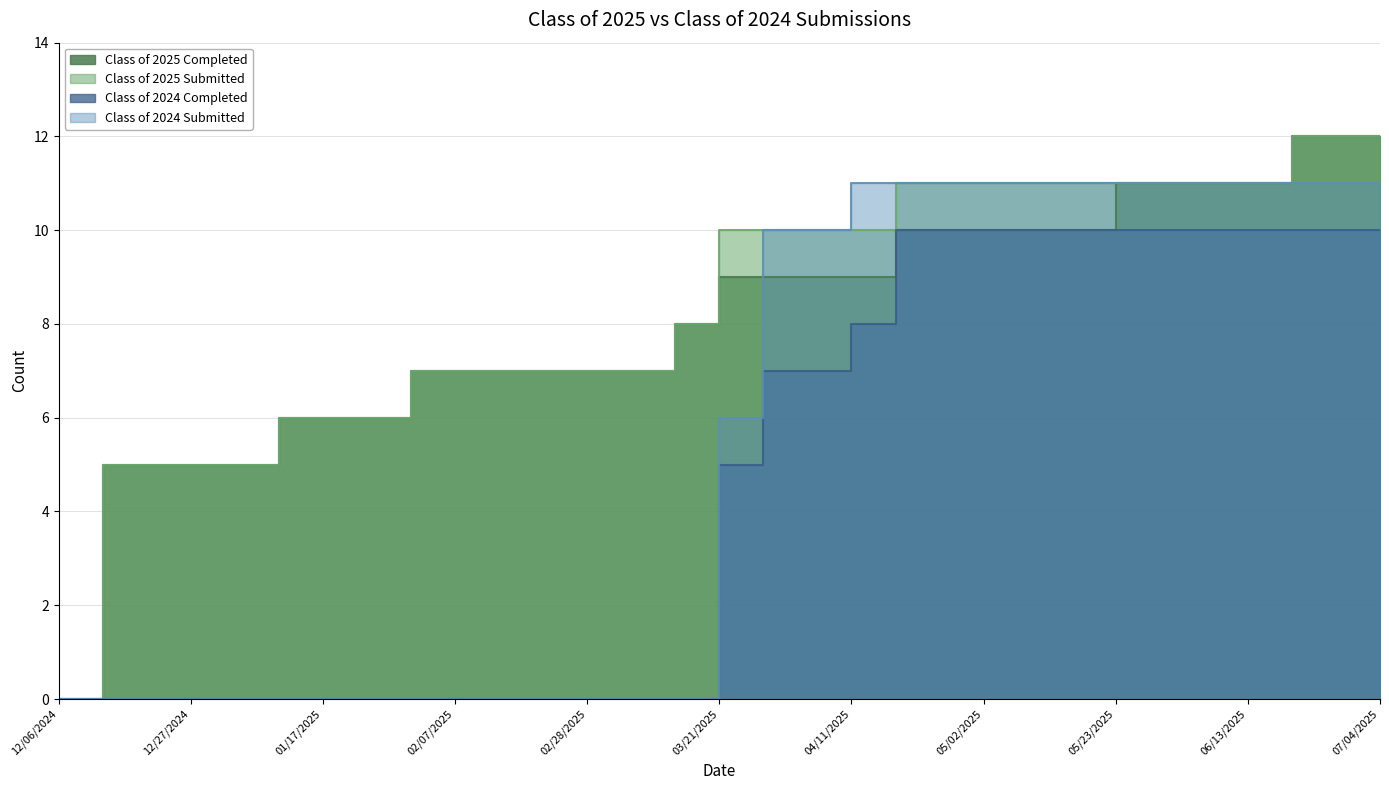

Where is Class of 2024 Submitted nearest to the value 5?

03/21/2025